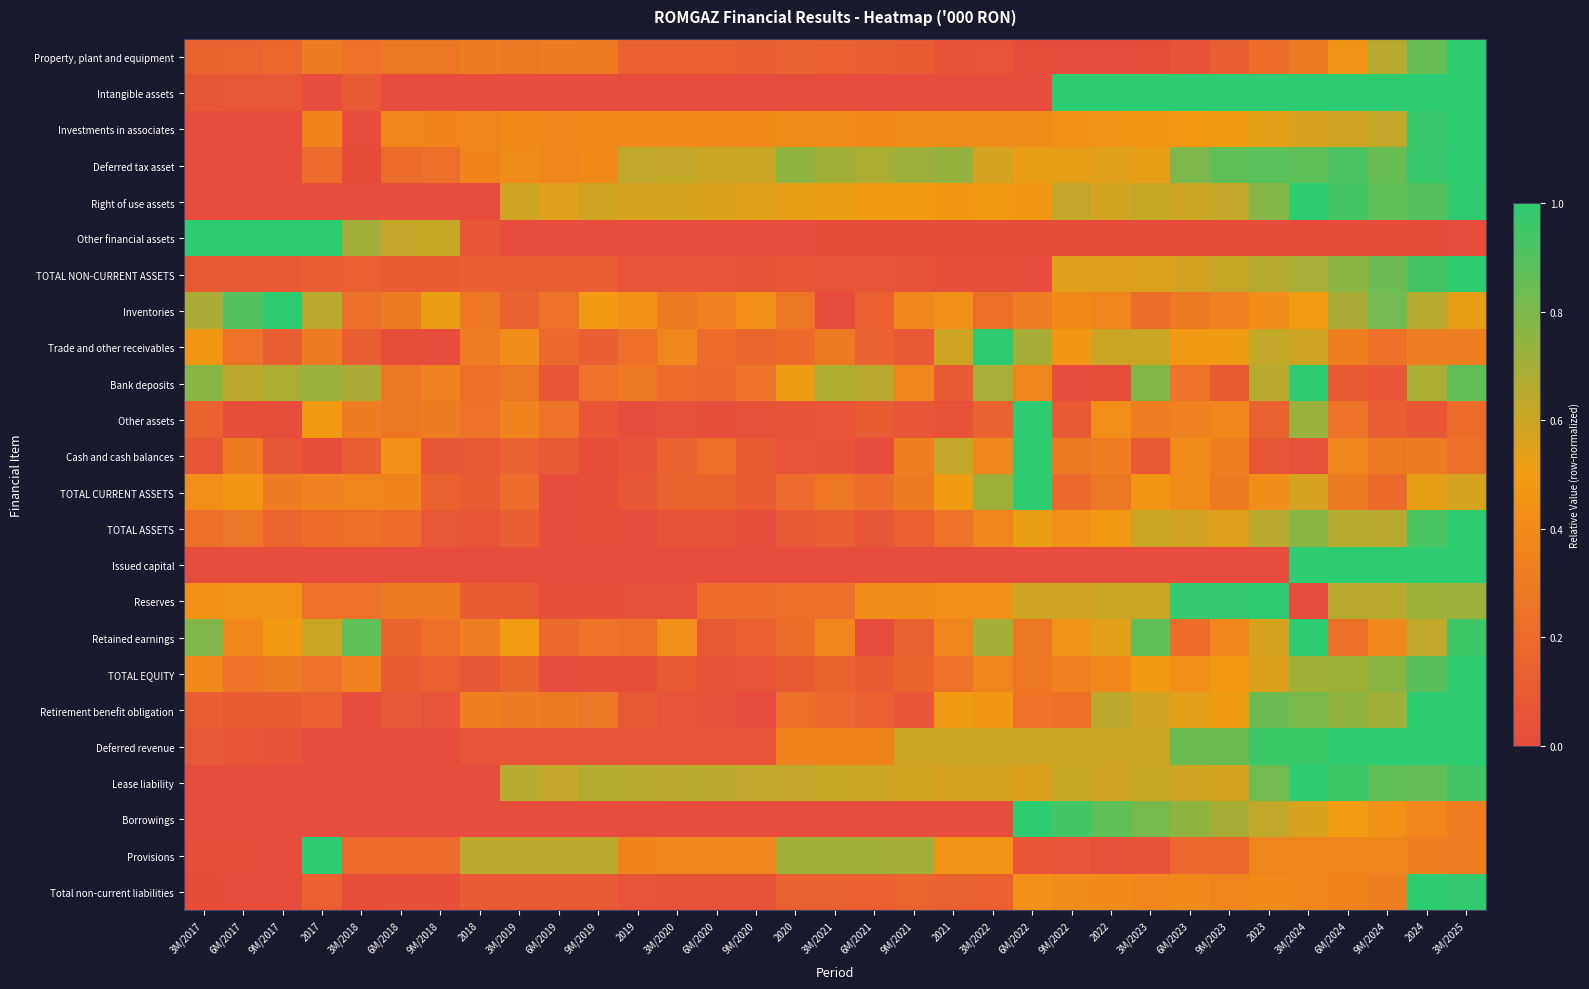

Count the number of categories in the chart.

33